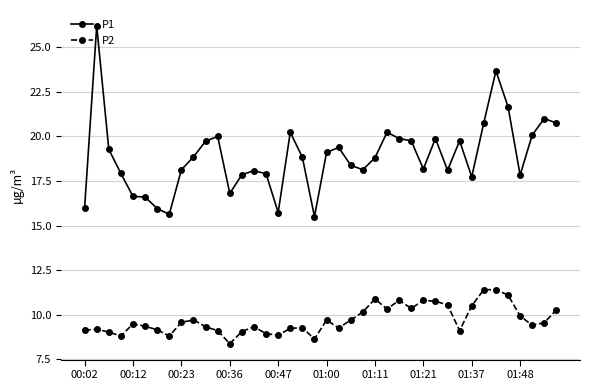

Which series has the largest total across all categories?

P1